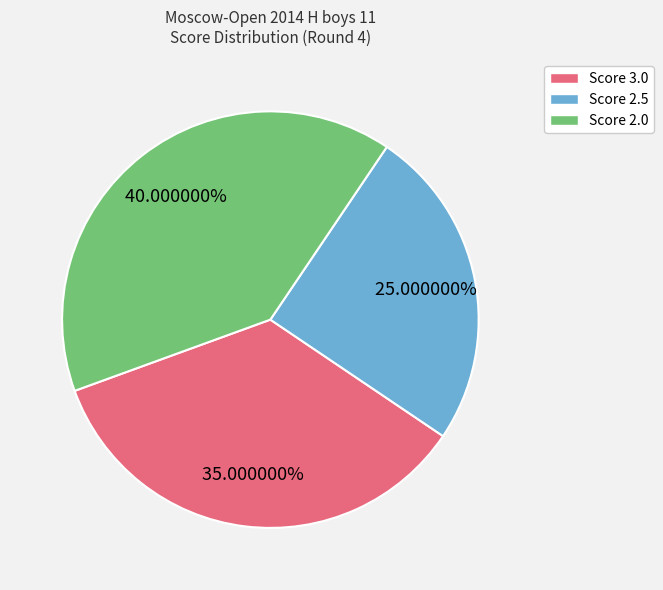

Combined, do Score 2.0 and Score 2.5 account for over 50%?

Yes